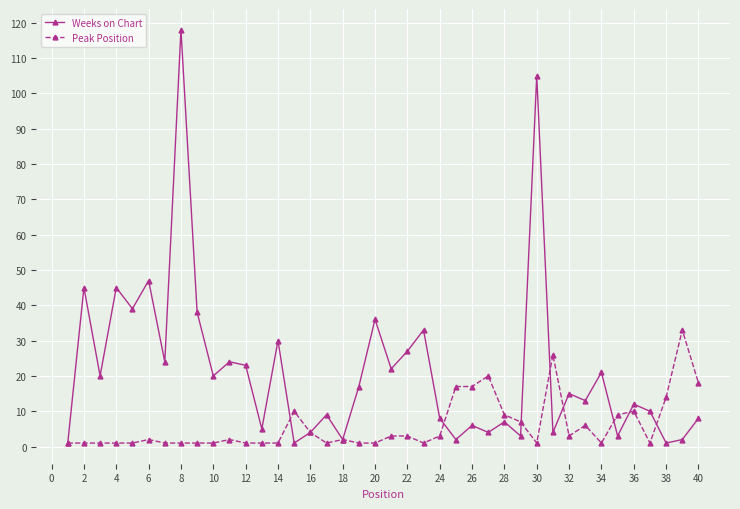

Which series has the largest range (max minus min)?

Weeks on Chart